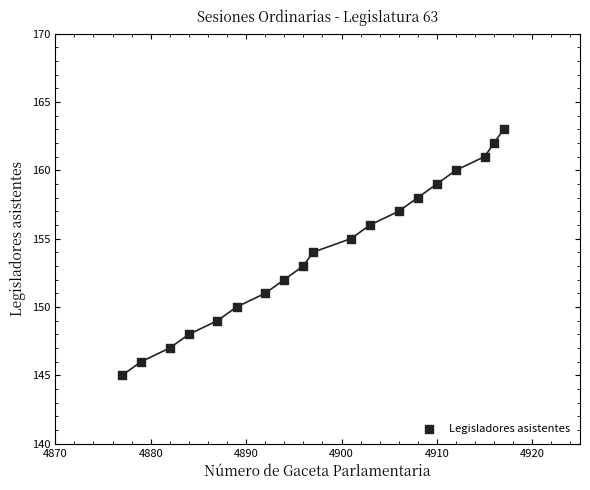

What is the range of Y values (max minus min)?

18